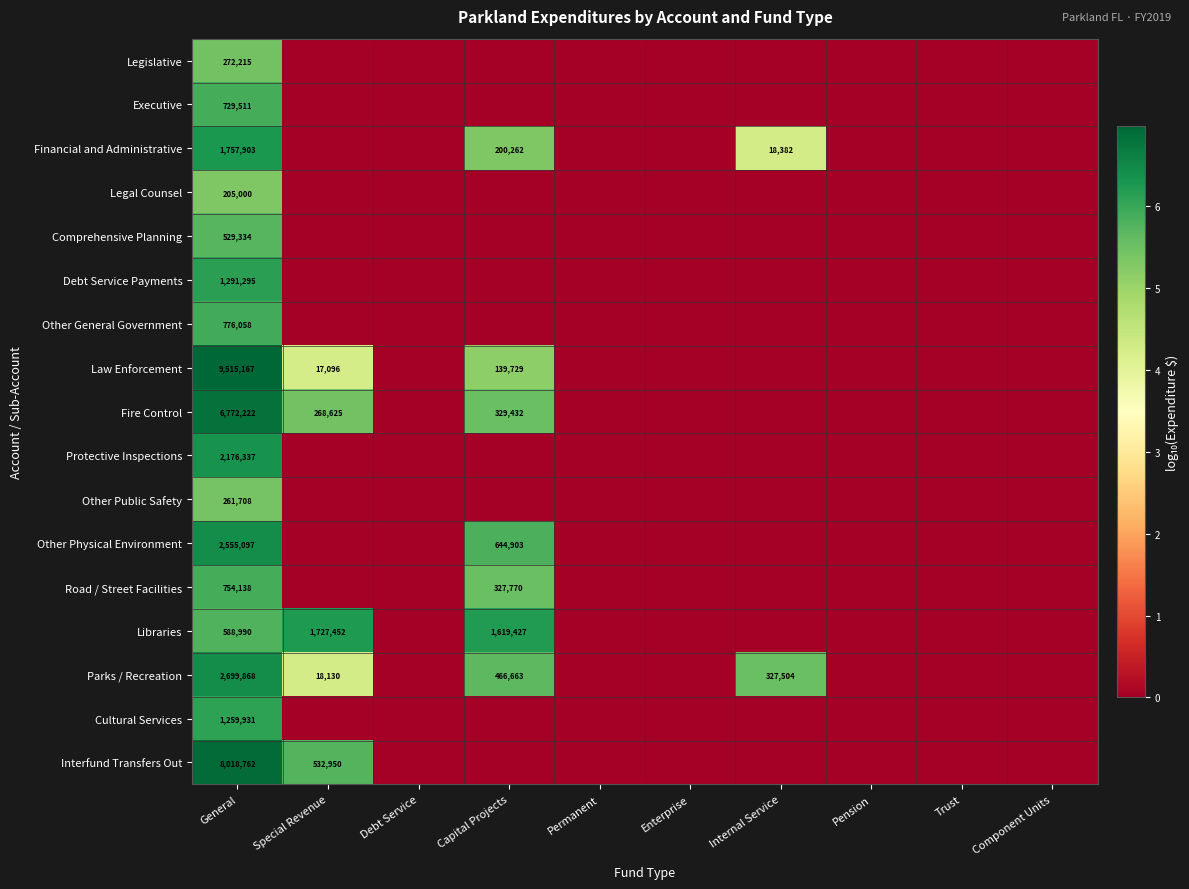

Is it true that Law Enforcement equals 56344 at Capital Projects?

False